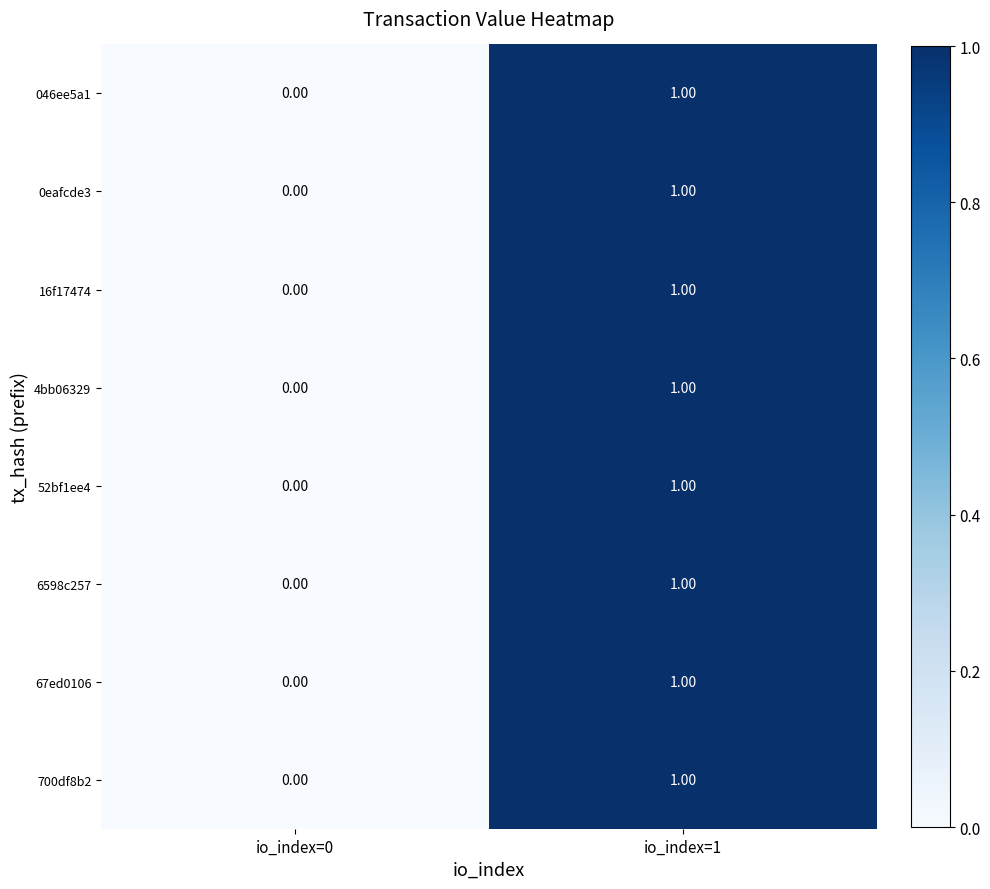

Is the value of 4bb06329 at io_index=0 greater than the value of 046ee5a1 at io_index=1?

No